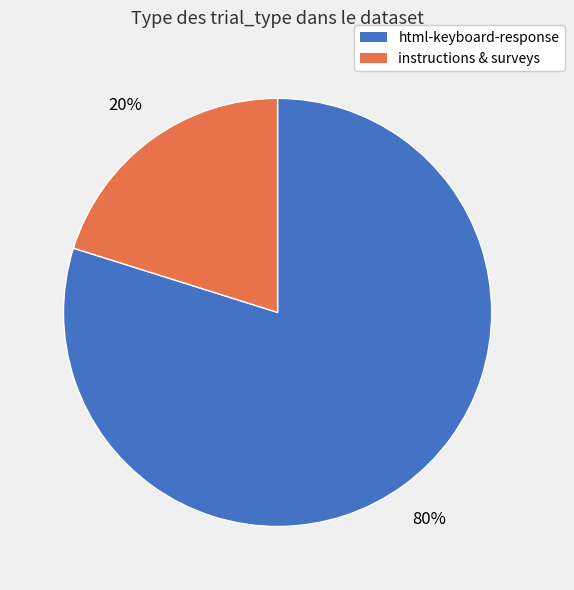

Rank the categories by value from highest to lowest.

html-keyboard-response, instructions & surveys